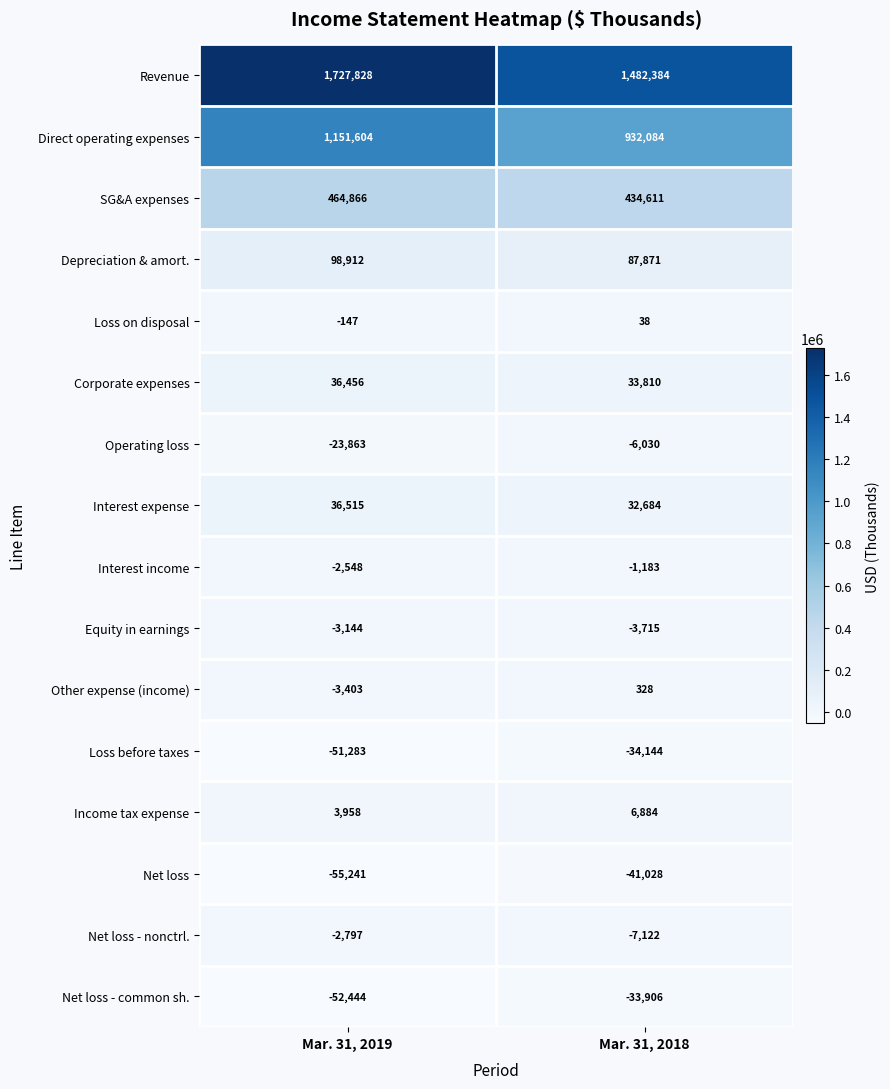

Which series has the largest total across all categories?

Revenue